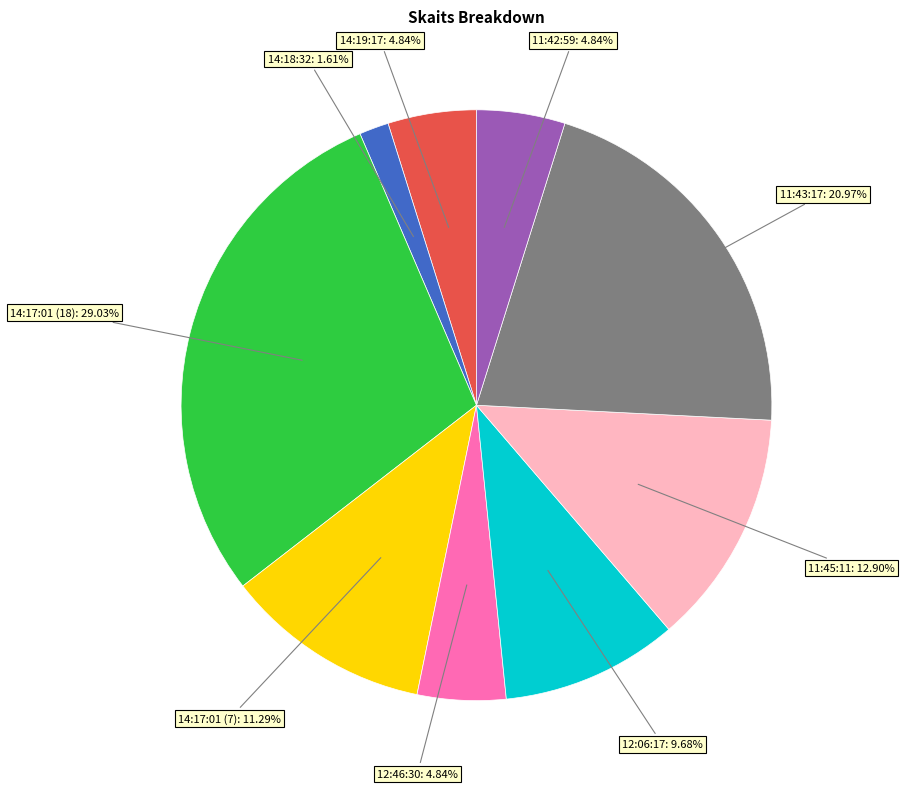

Which slice is the smallest?

14:18:32